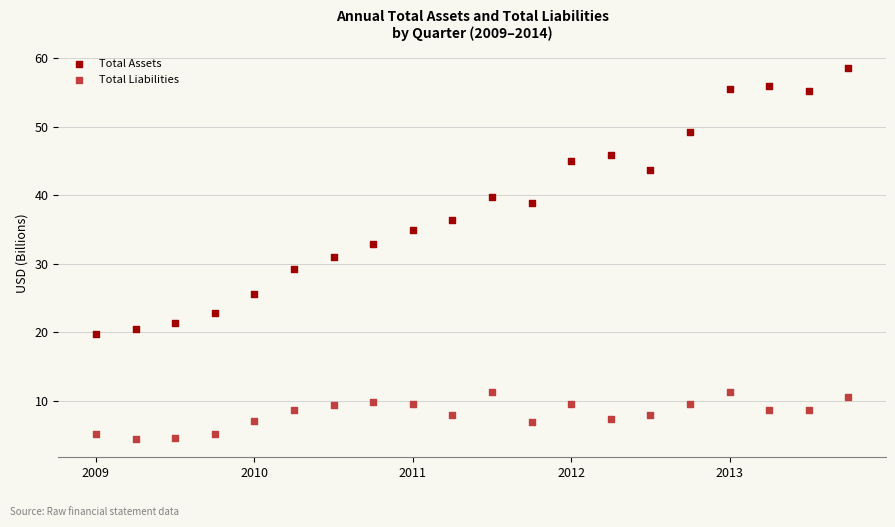

What are all the series names shown in the legend?

Total Assets, Total Liabilities